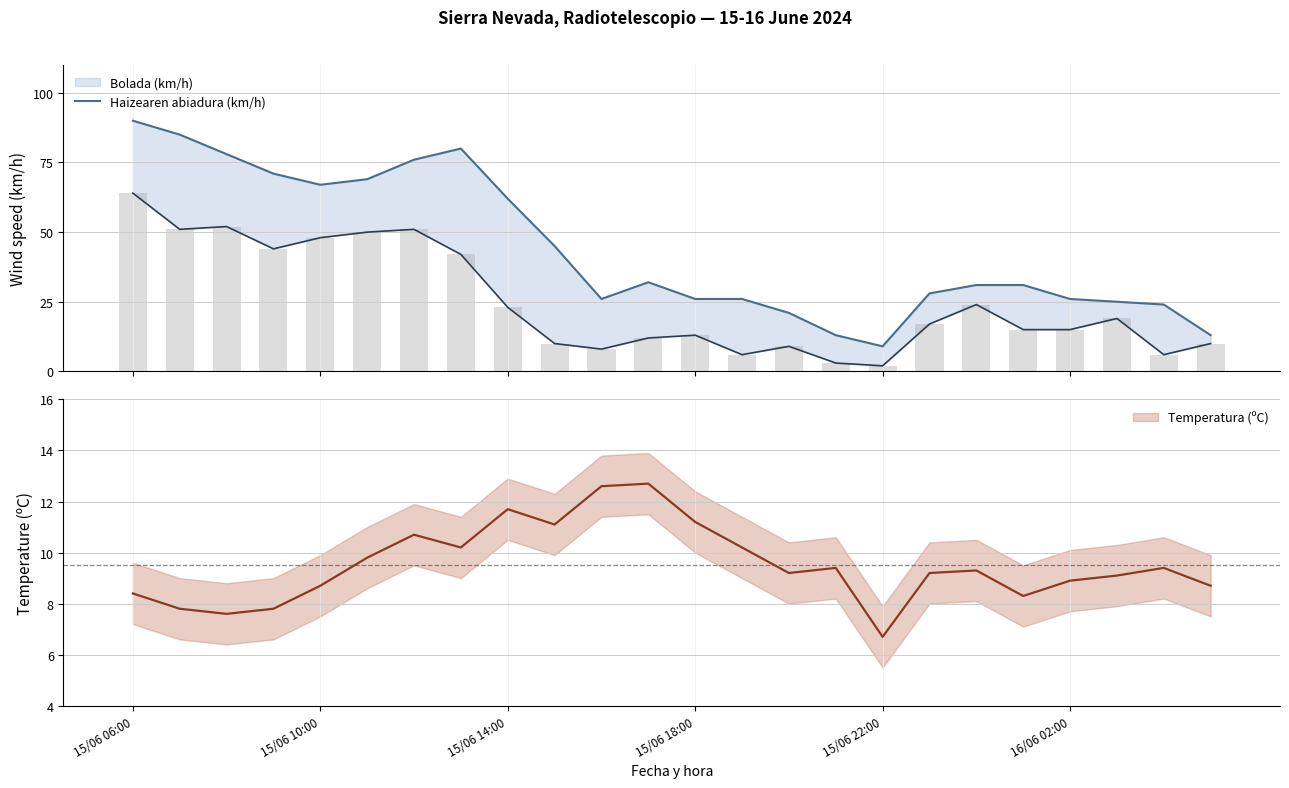

Between 13 and 14, which series saw the biggest shift?

Gust upper